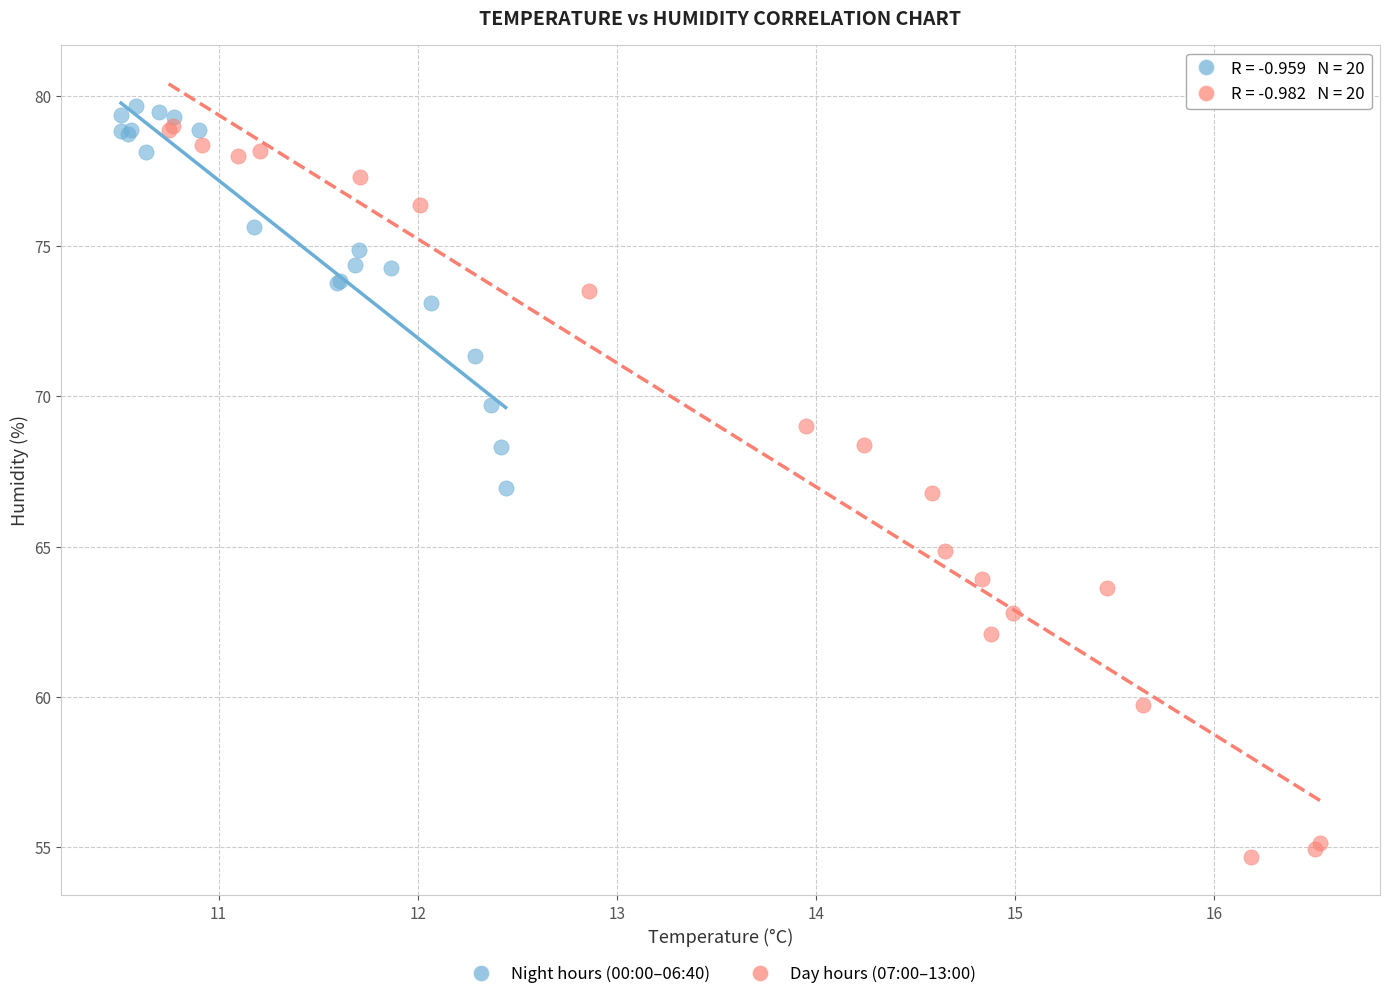

Which series contains the lowest Y value?

Day hours (07:00–13:00)